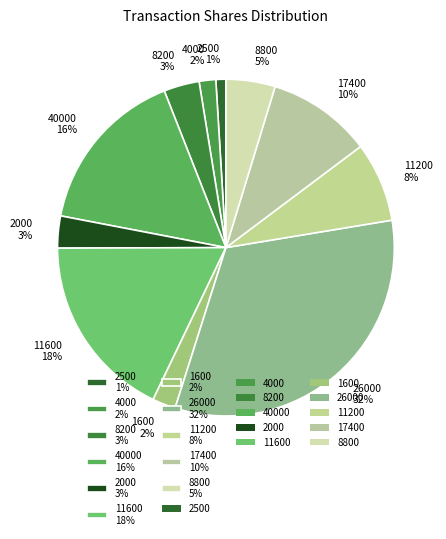

Is there any slice that represents more than half of the pie?

No